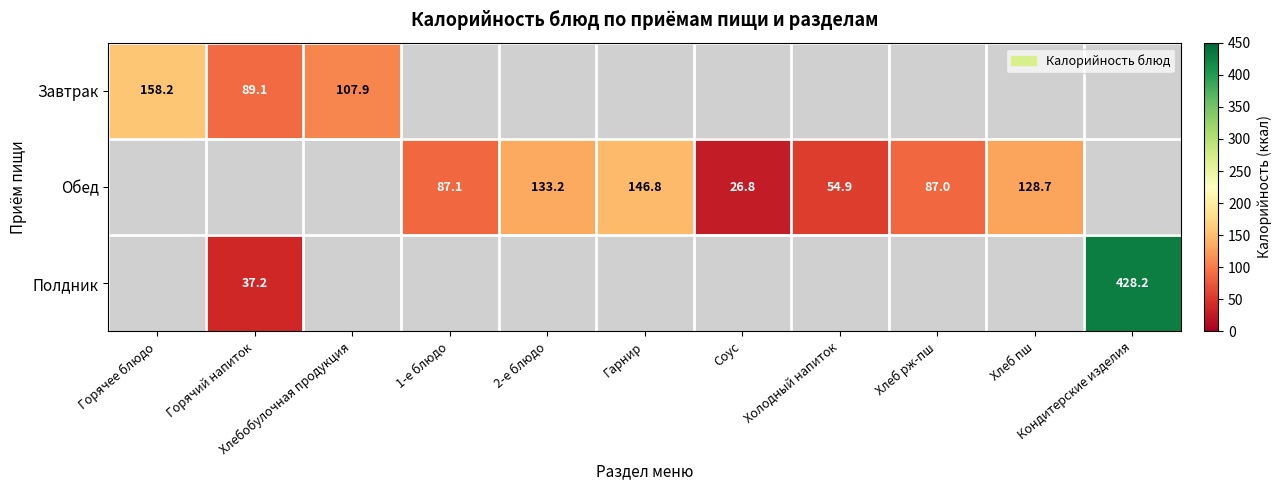

What value does the Завтрак series have at Горячий напиток?

89.1